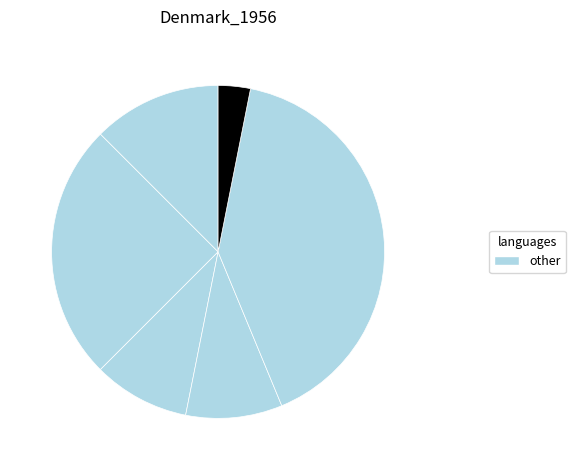

How many slices are in this pie chart?

6